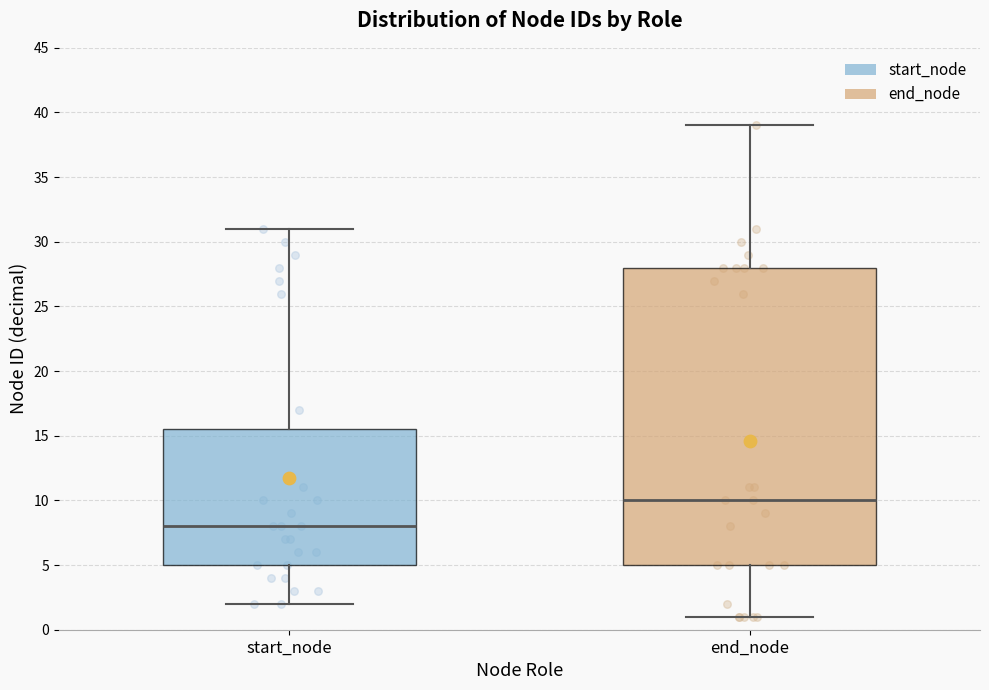

Where is the lower edge of the box for start_node on the y-axis? The values are not printed on the chart, so give them approximately, as read against the axis.

5.0